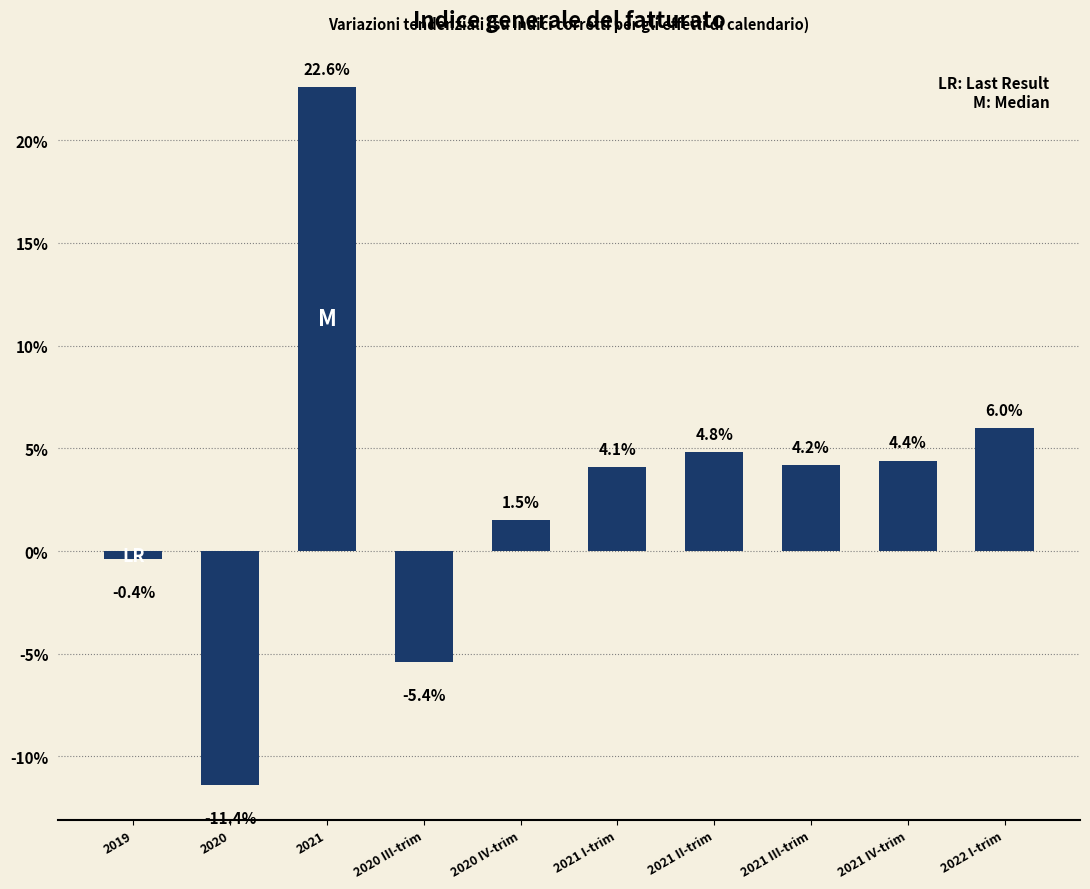

Count the number of data series in this chart.

1